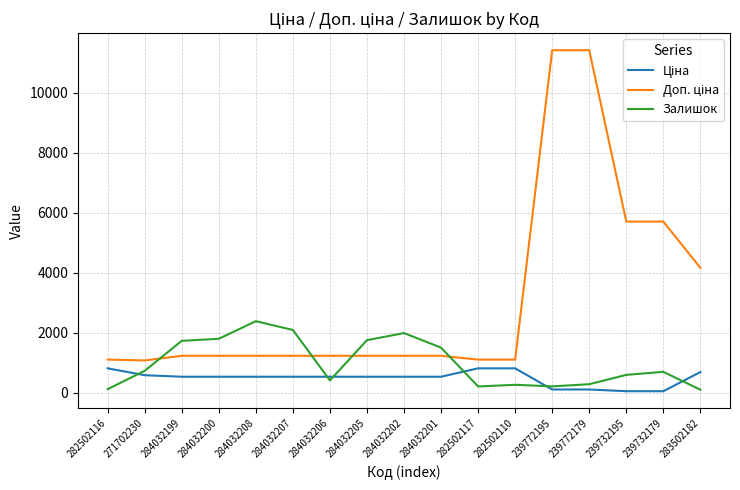

What is the spread (max minus min) of values at 284032201?

969.0